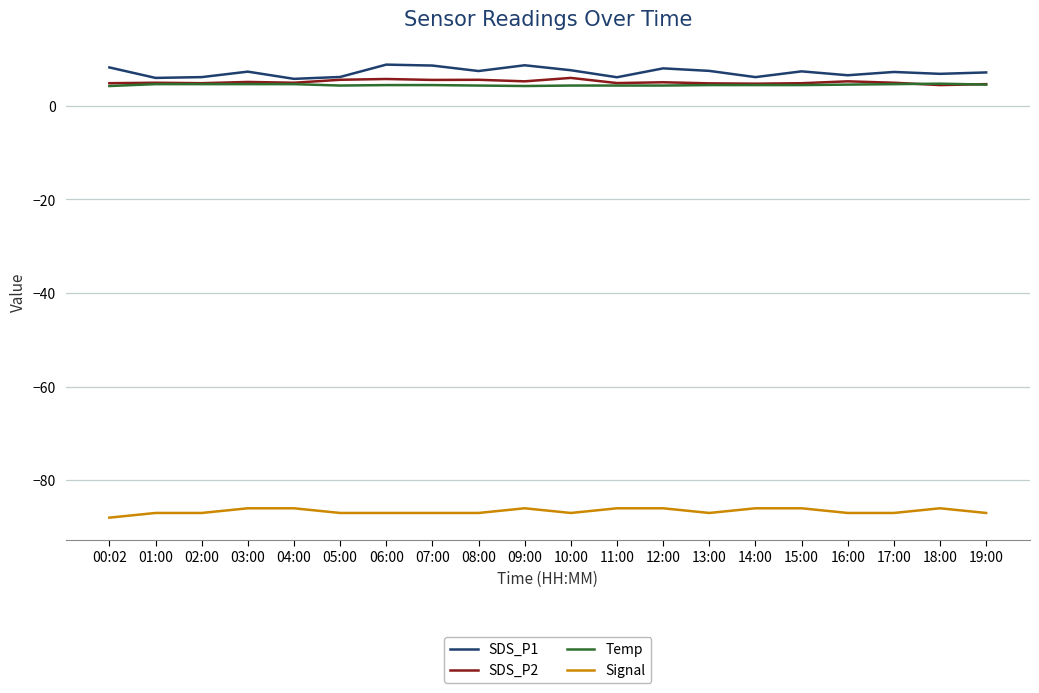

True or false: SDS_P2 has more than 0 interior local peaks.

True